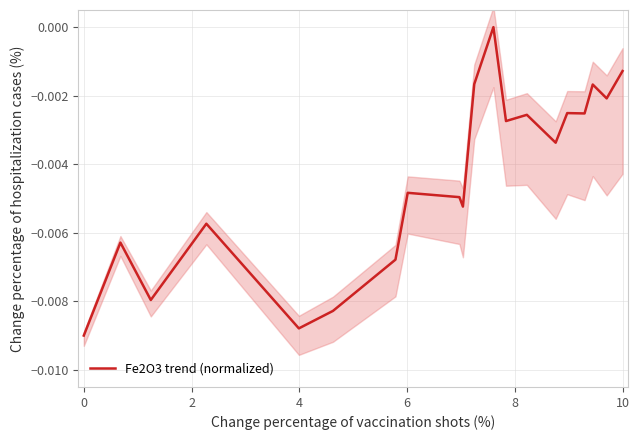

How many series are shown in this chart?

1